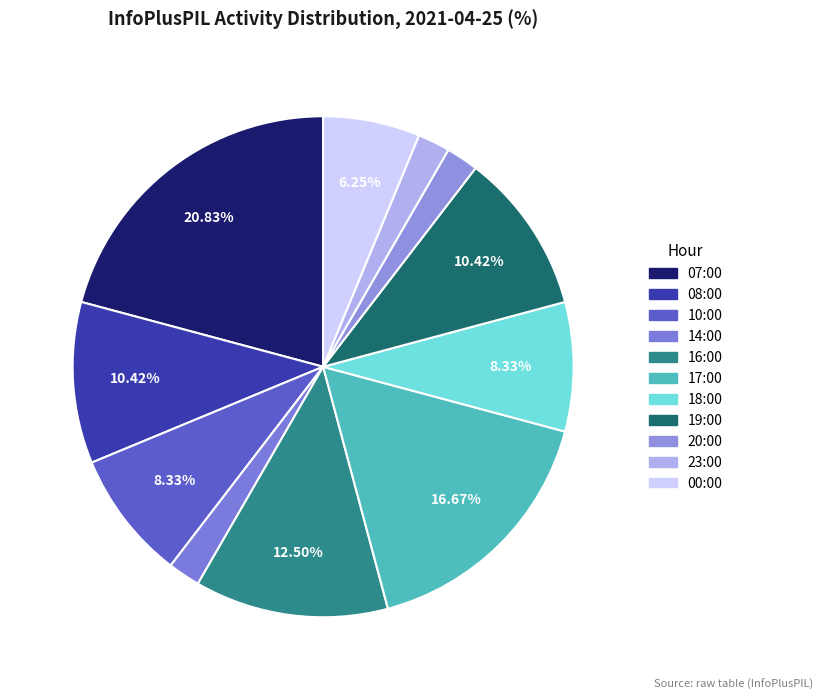

Which slice is the smallest?

14:00